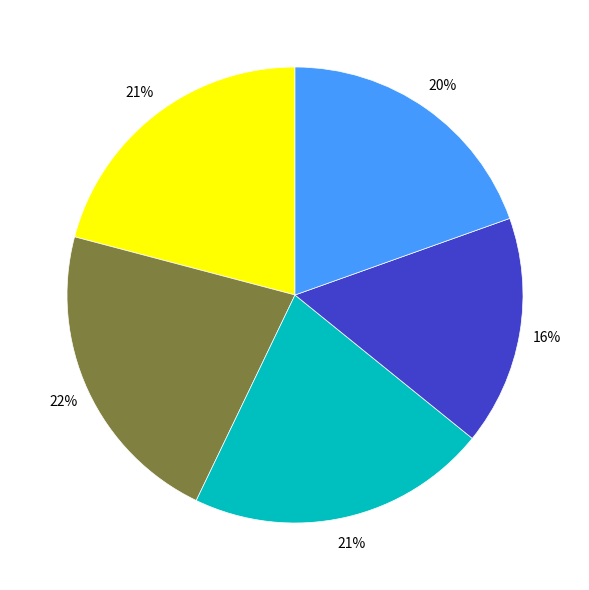

Is there any slice that represents more than half of the pie?

No